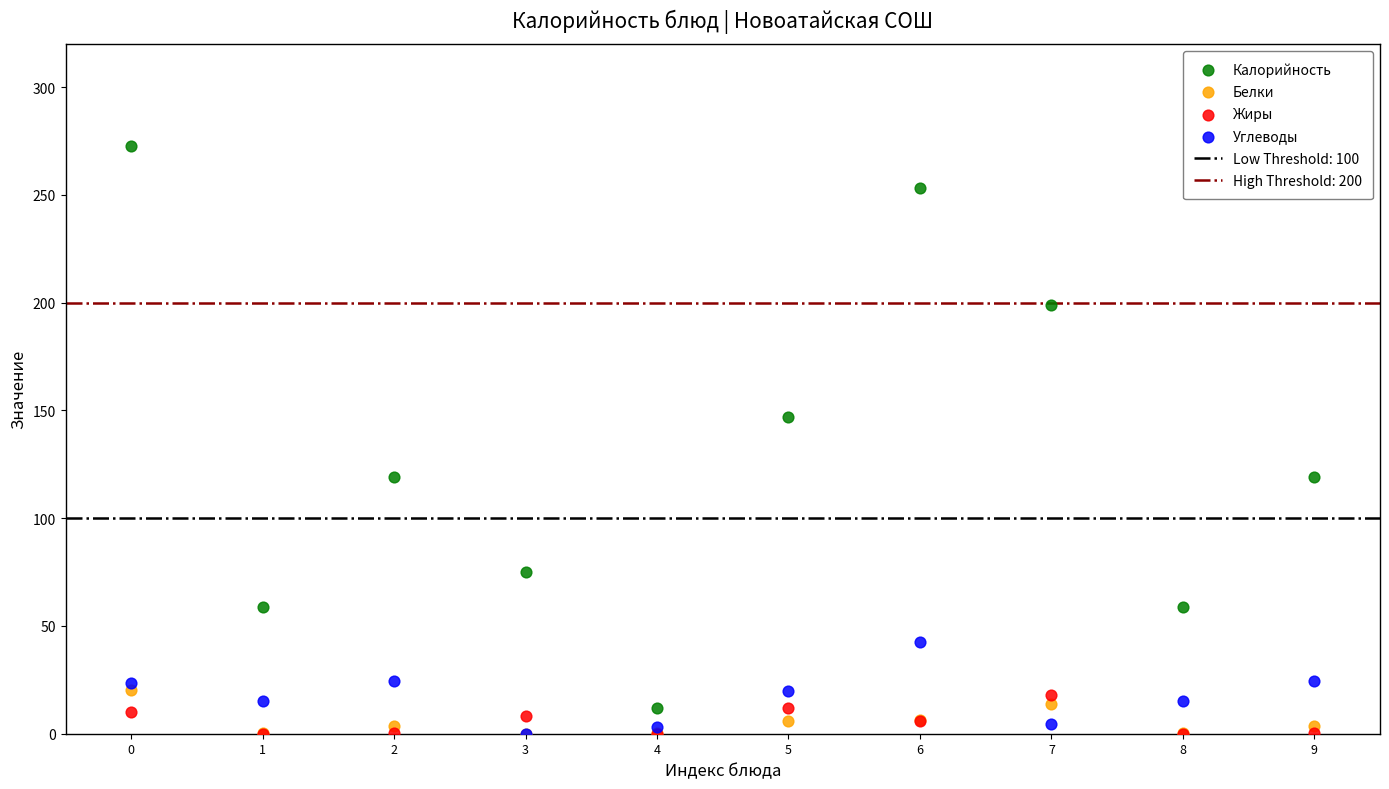

In the Калорийность series, what Y value is closest to 142?

147.0